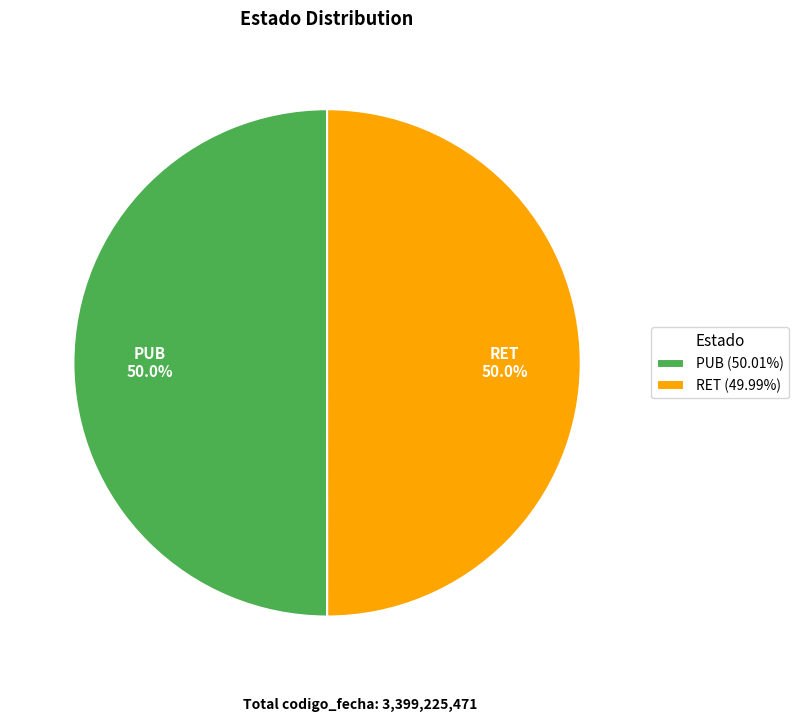

What is the ratio of the value at RET to the value at PUB?

1.0